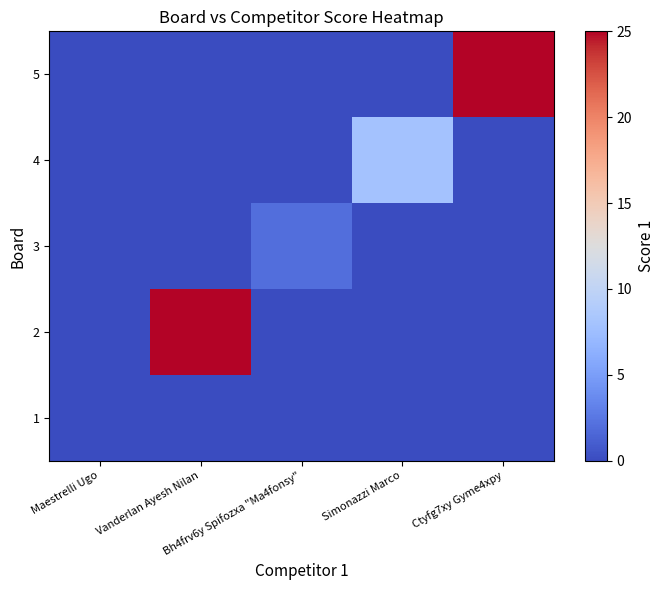

What is the total value across all series at Ctyfg7xy Gyme4xpy?

25